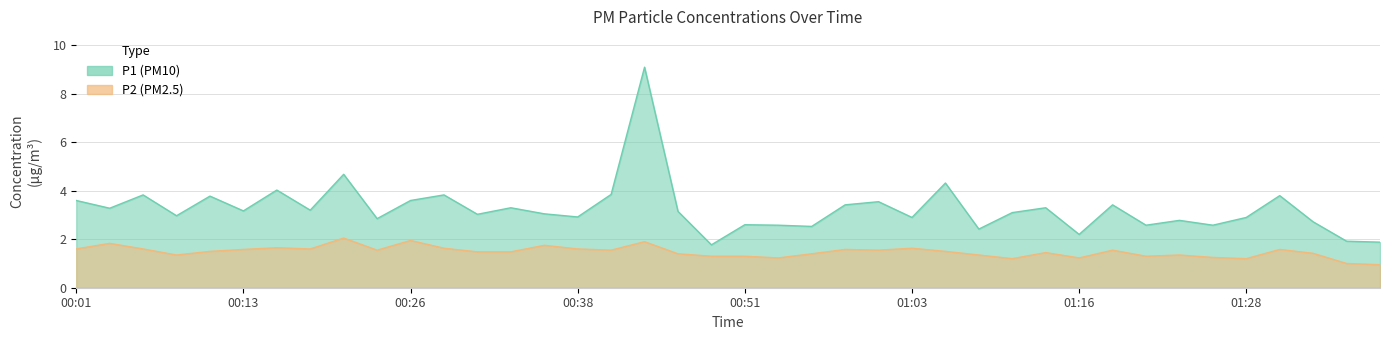

True or false: P2 and P1 cross at least once.

False